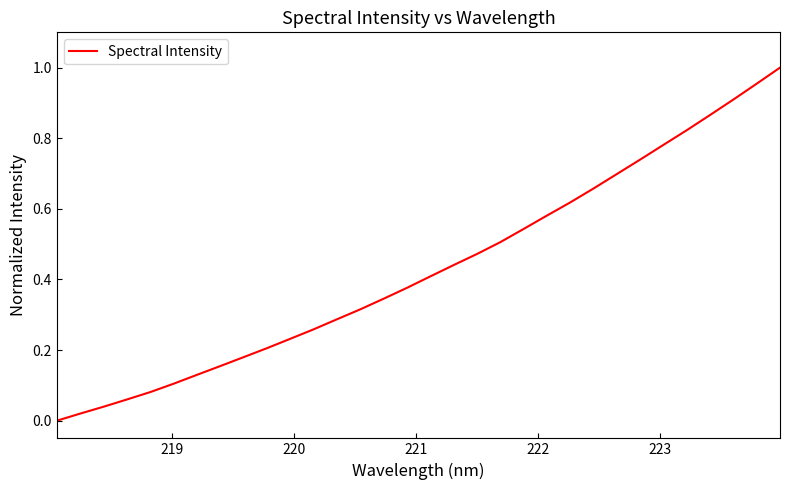

Is this an area chart (filled region under the line)?

No